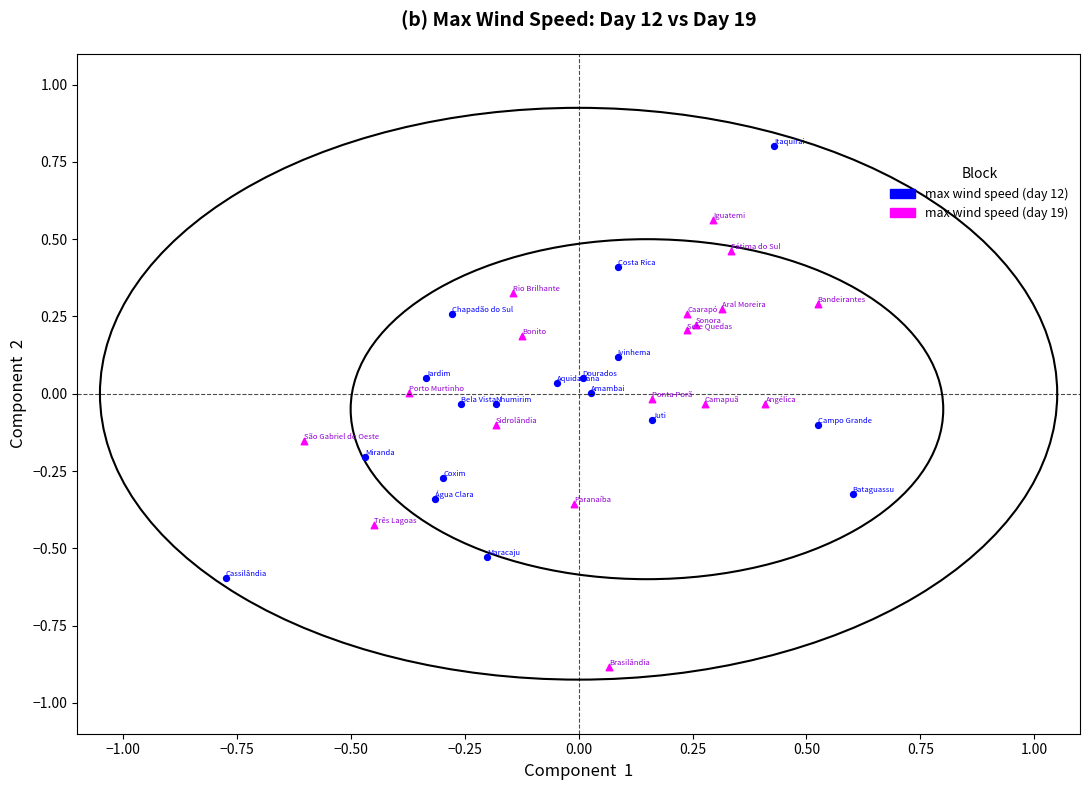

Which series reaches the minimum Y coordinate?

max wind speed (day 19)